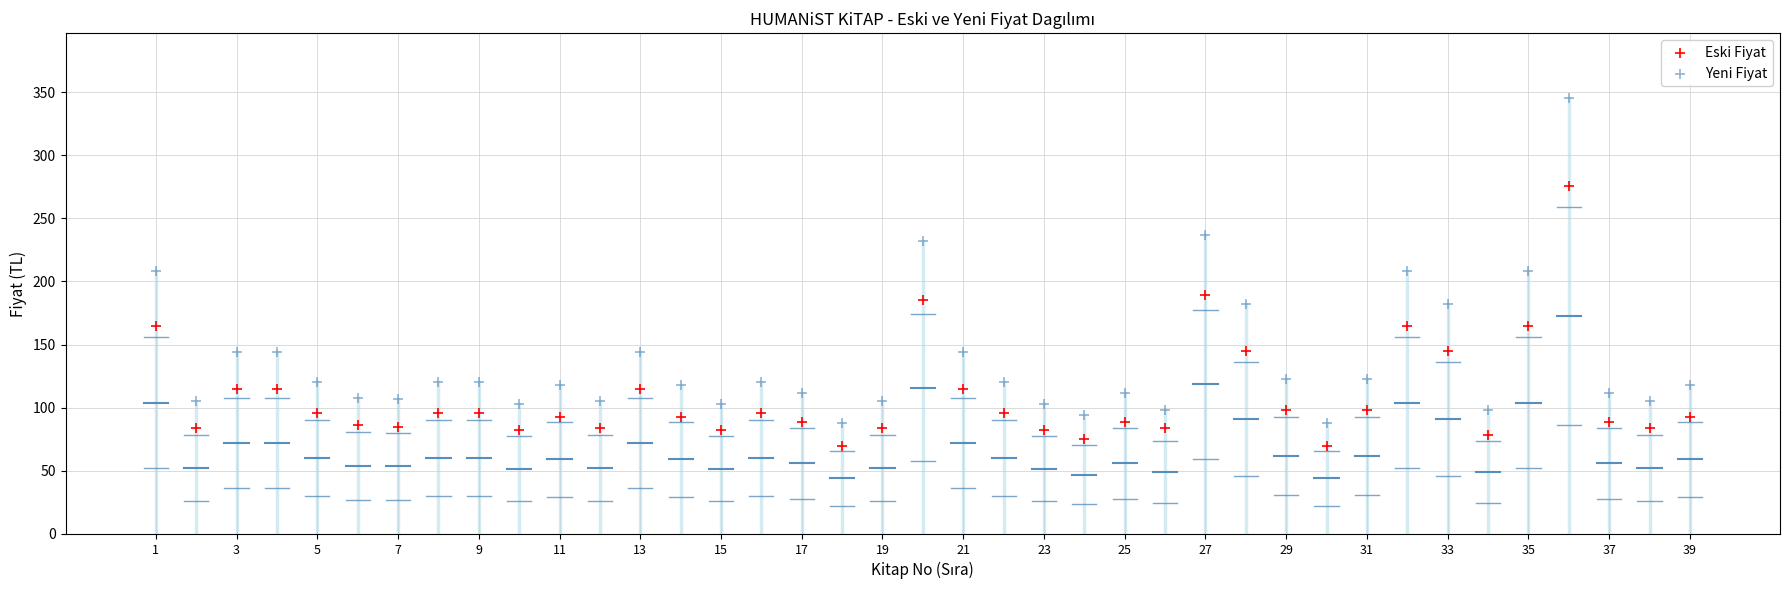

Across all data points, what is the range of Y values (max minus min)?

275